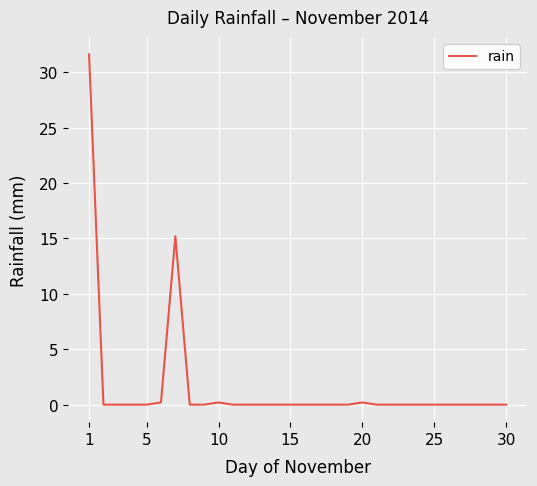

Does the chart have visible grid lines?

Yes